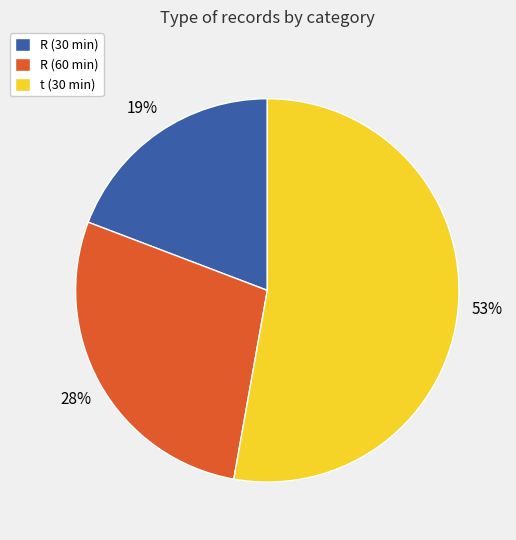

To the nearest percent, what percentage of the pie is R (30 min)?

19%